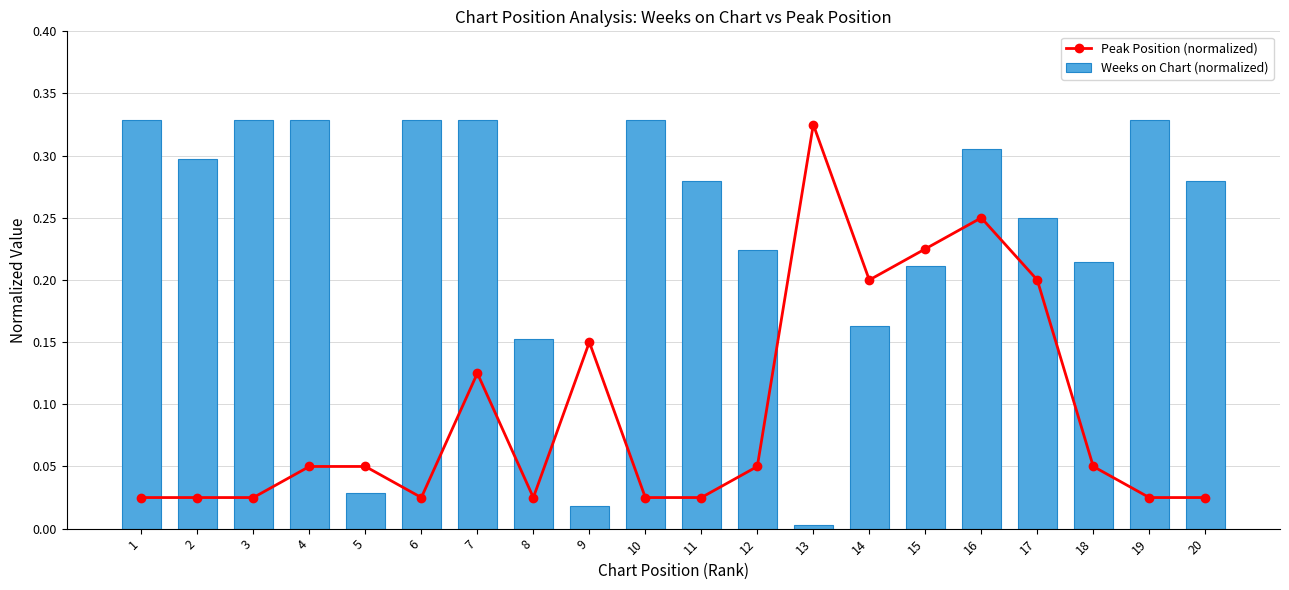

Reading left to right, list all the values displayed in this chart.

Peak Position (normalized): 0.0	0.0	0.0	0.1	0.1	0.0	0.1	0.0	0.1	0.0	0.0	0.1	0.3	0.2	0.2	0.2	0.2	0.1	0.0	0.0
Weeks on Chart (normalized): 0.3	0.3	0.3	0.3	0.0	0.3	0.3	0.2	0.0	0.3	0.3	0.2	0.0	0.2	0.2	0.3	0.2	0.2	0.3	0.3